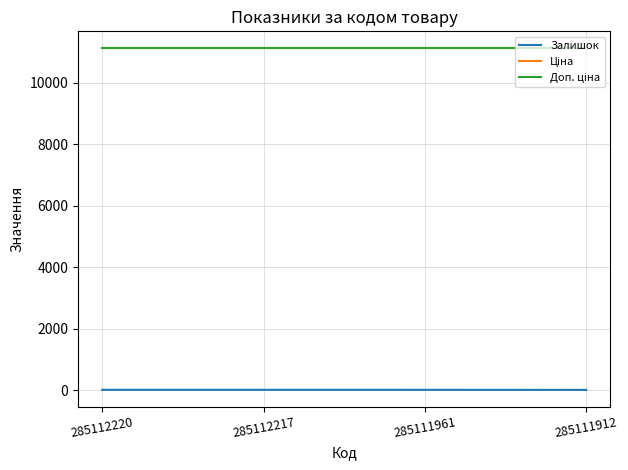

What is the smallest value displayed?

14.0